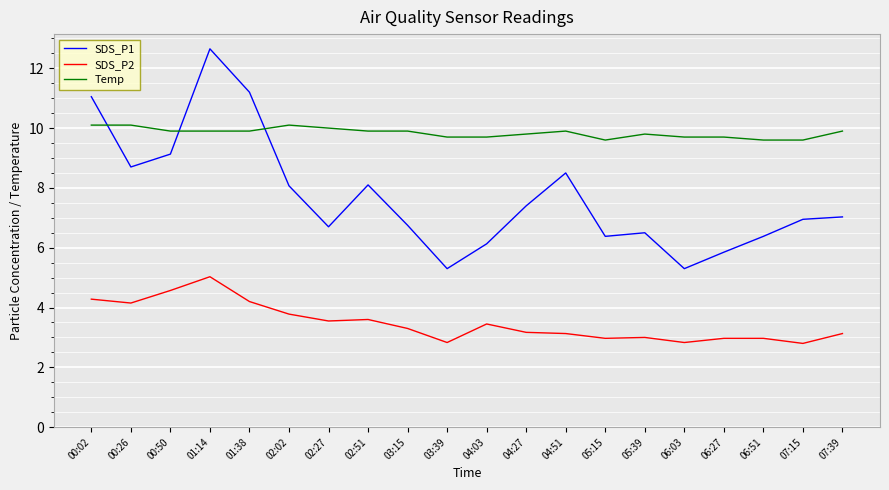

True or false: SDS_P2 and Temp intersect in this chart.

False